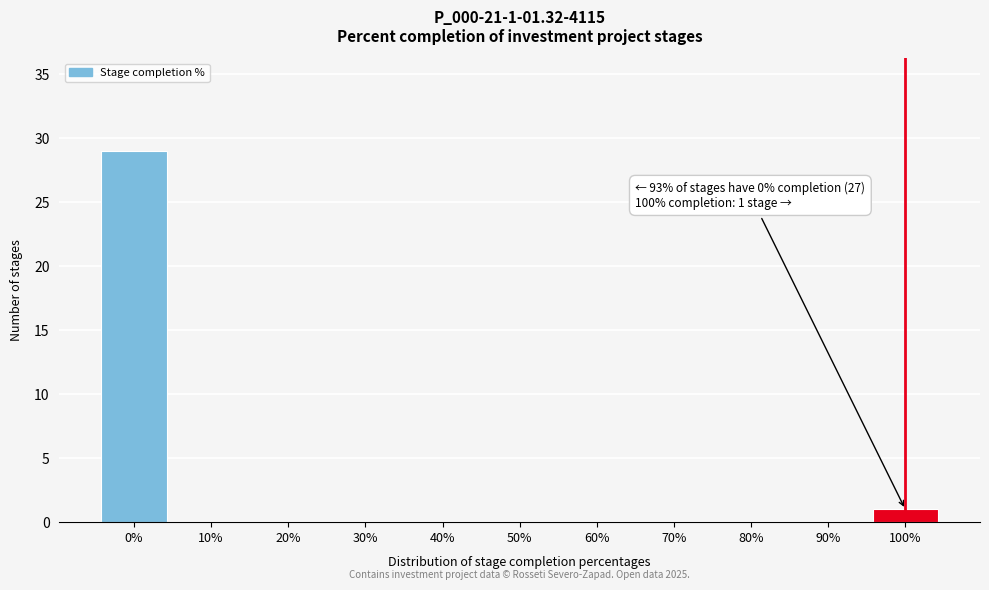

Reading left to right, transcribe all the data shown in this chart.

0%=29	10%=0	20%=0	30%=0	40%=0	50%=0	60%=0	70%=0	80%=0	90%=0	100%=1